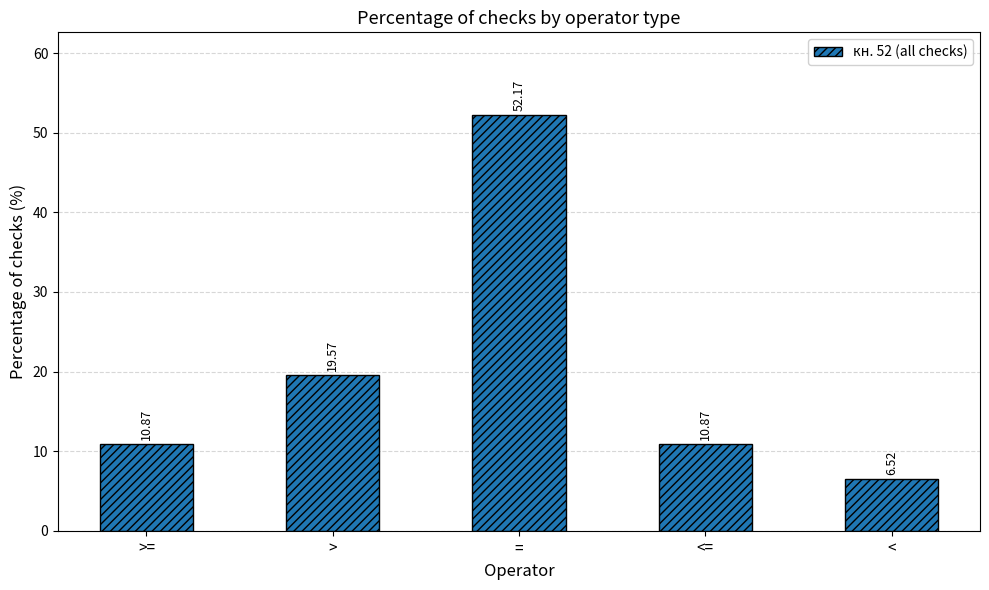

Reading left to right, transcribe all the data shown in this chart.

>==10.9	>=19.6	==52.2	<==10.9	<=6.5